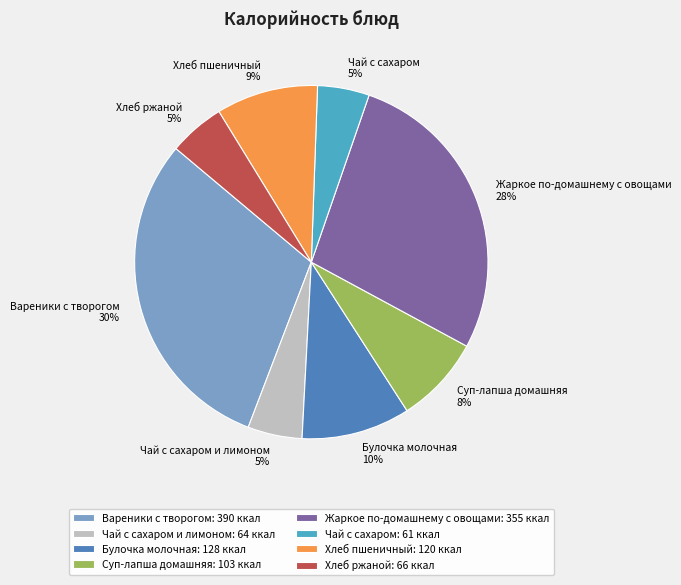

To the nearest percent, what is the difference between the Жаркое по-домашнему с овощами and Чай с сахаром slice percentages?

23%